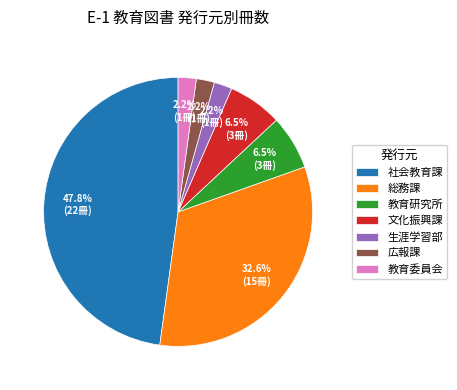

Which has a higher value, 総務課 or 広報課?

総務課